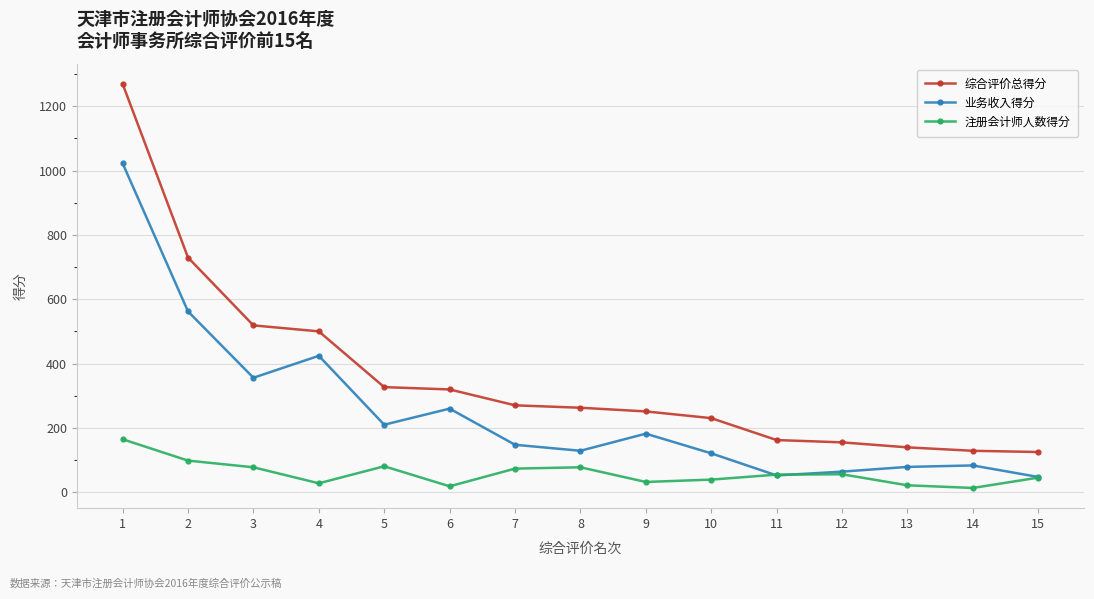

True or false: 综合评价总得分 and 业务收入得分 intersect in this chart.

False